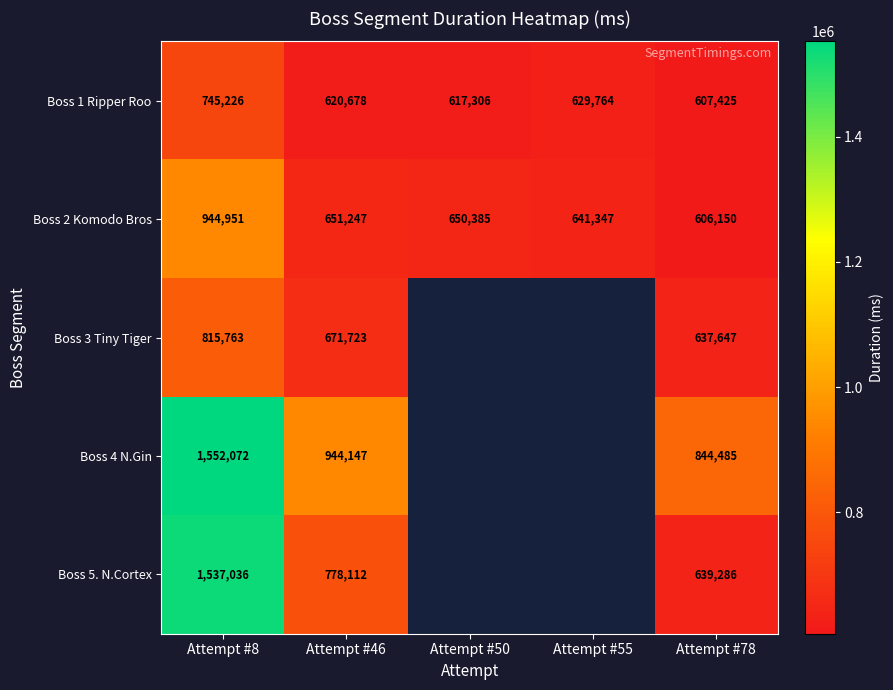

Rank the series at Attempt #78 from lowest to highest value.

Boss 2 Komodo Bros, Boss 1 Ripper Roo, Boss 3 Tiny Tiger, Boss 5. N.Cortex, Boss 4 N.Gin